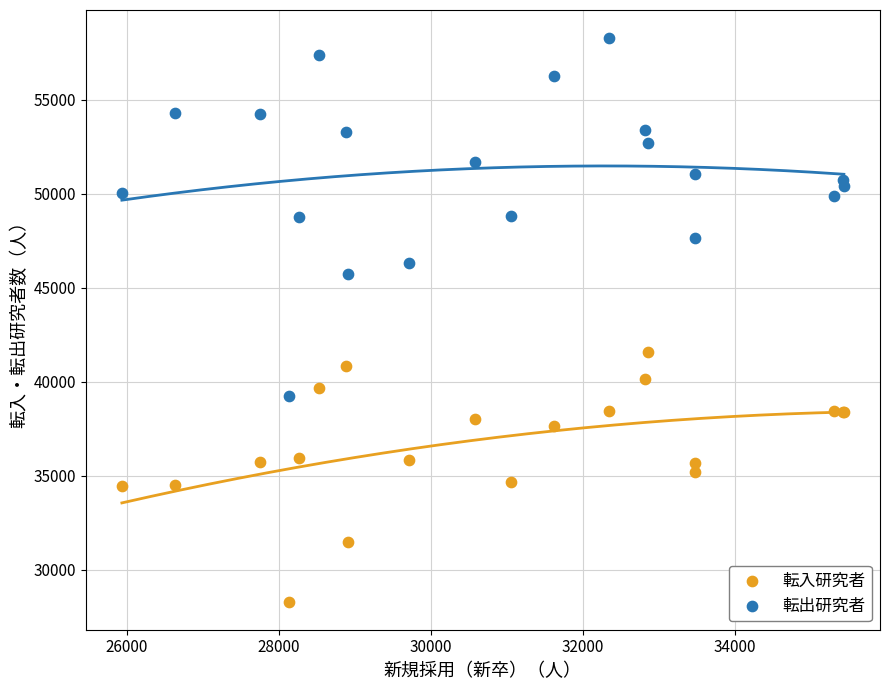

Which series has the widest spread of Y values?

転出研究者